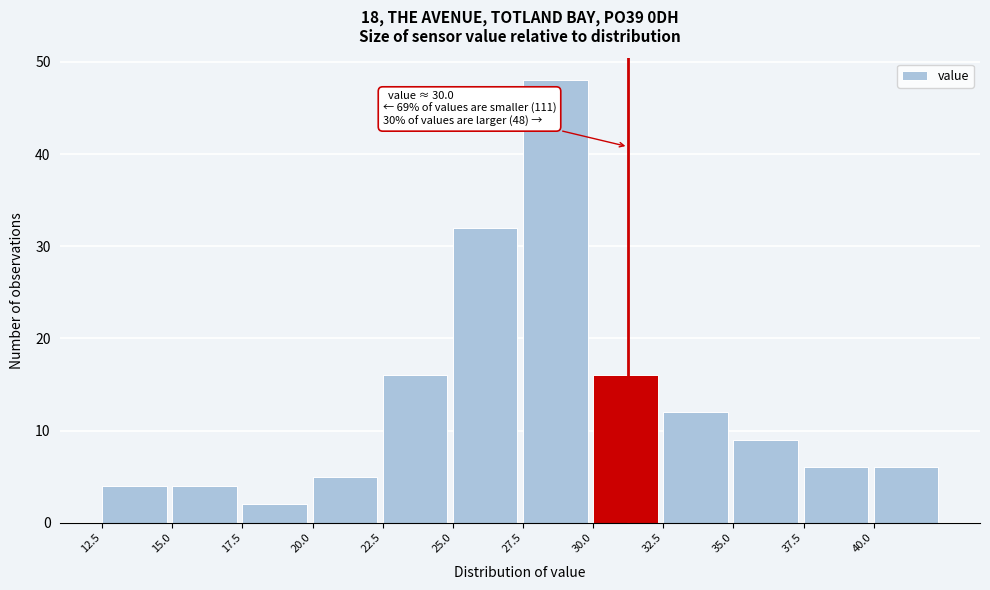

Over which range of the x-axis is the bar tallest?

27.5 to 30.0